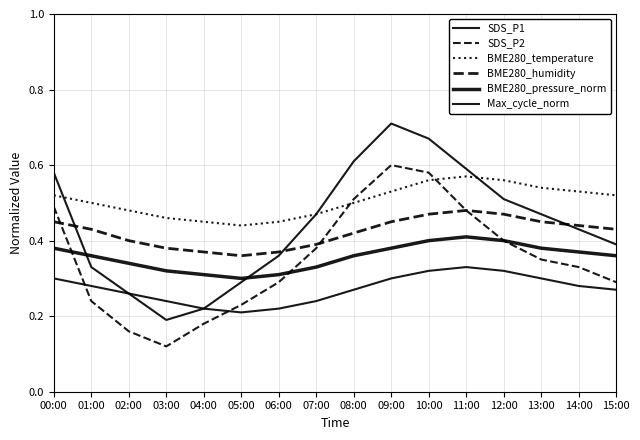

How many intersections are there between SDS_P1 and BME280_humidity?

3